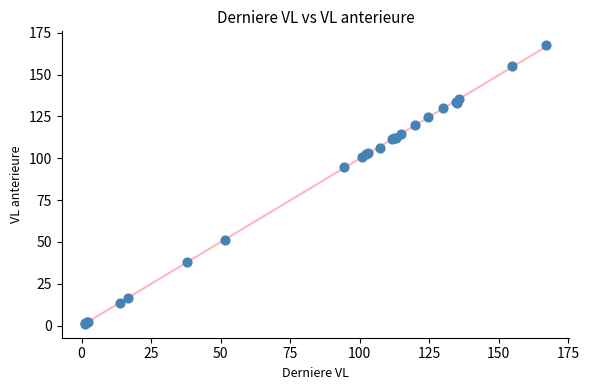

What Y value in the scatter plot is closest to 84?

94.6